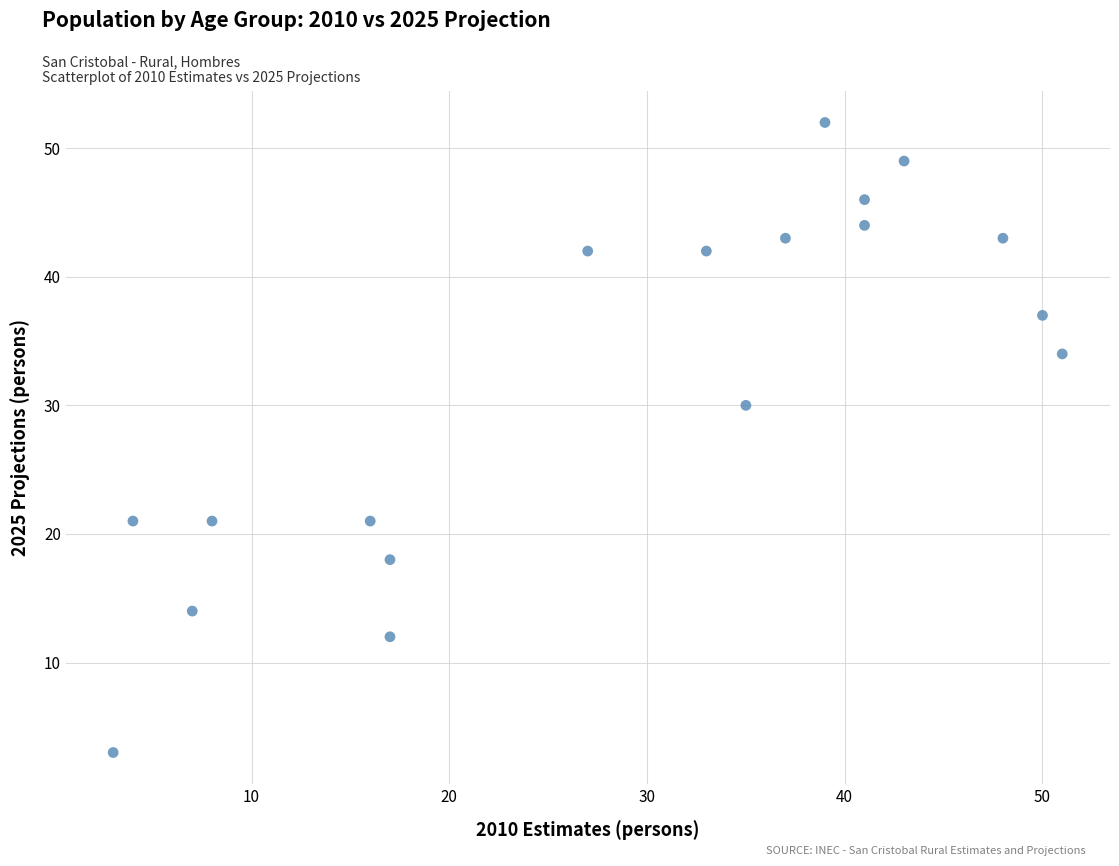

What is the range of X values (max minus min)?

48